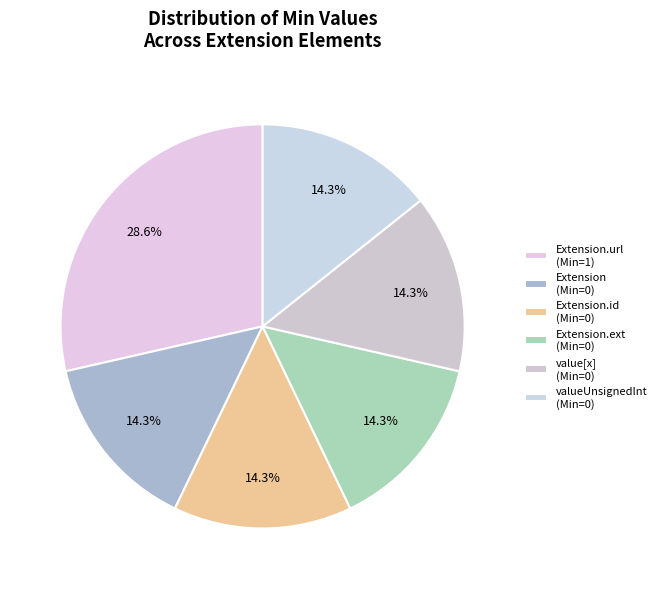

To the nearest percent, what is the difference between the largest and smallest slice percentages?

14%